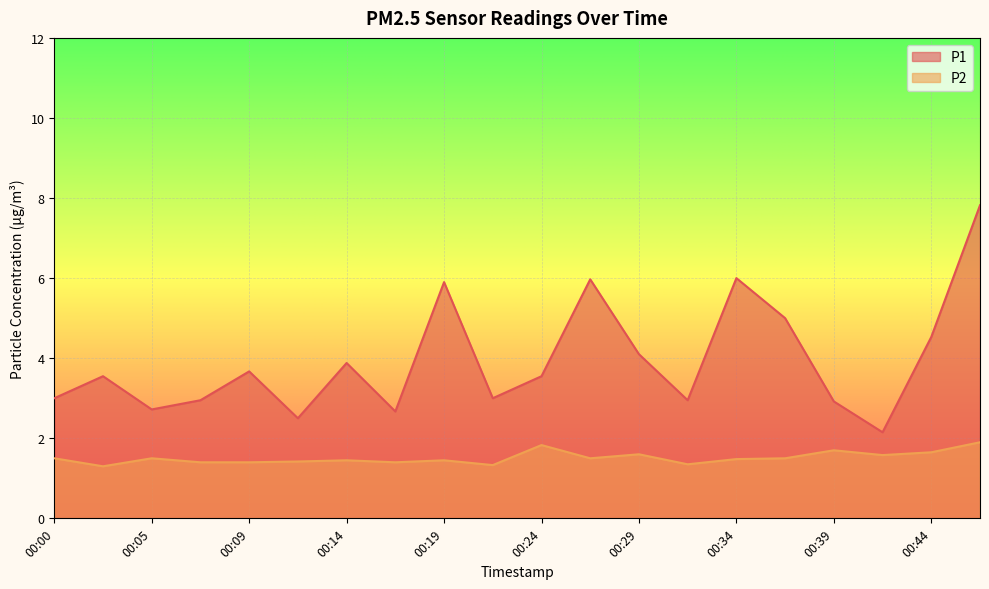

Is the value of P2 at 00:31 greater than the value of P1 at 00:39?

No